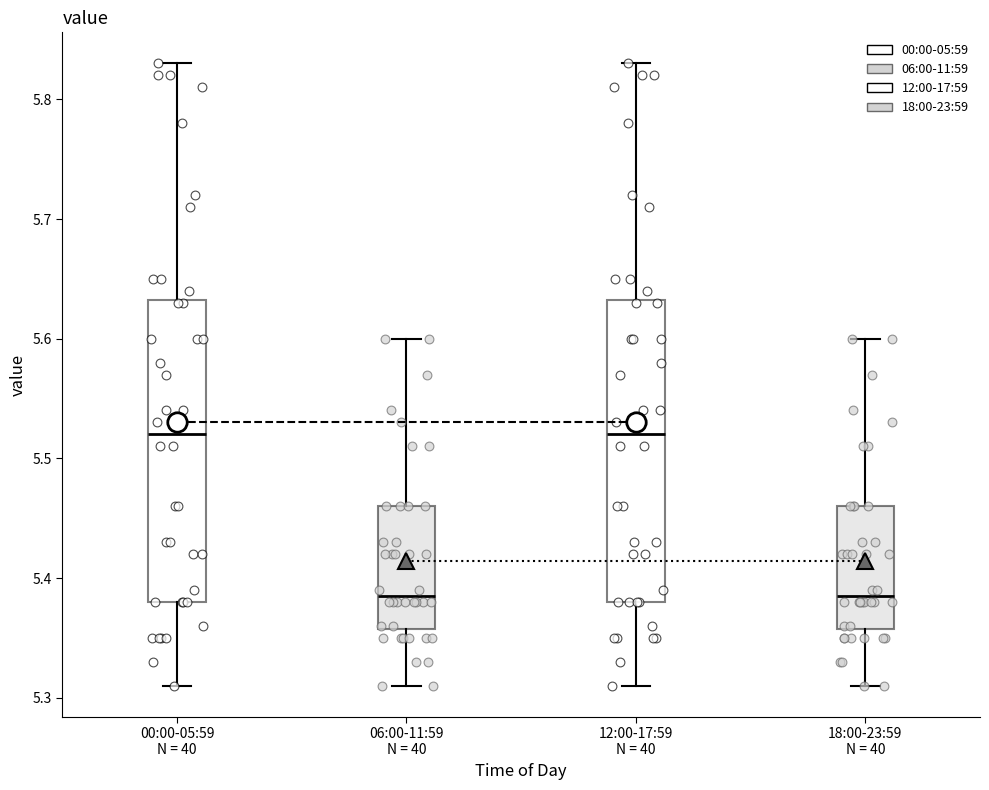

Reading left to right, transcribe this box plot: for each box, give where its median line is, the range the box spans, and where its two whiskers end, as read against the y-axis. The values are not printed on the chart, so give them approximately, as read against the axis.

00:00-05:59 N = 40: median 5.52, box 5.38 to 5.63, whiskers 5.31 to 5.83
06:00-11:59 N = 40: median 5.39, box 5.36 to 5.46, whiskers 5.31 to 5.60
12:00-17:59 N = 40: median 5.52, box 5.38 to 5.63, whiskers 5.31 to 5.83
18:00-23:59 N = 40: median 5.39, box 5.36 to 5.46, whiskers 5.31 to 5.60